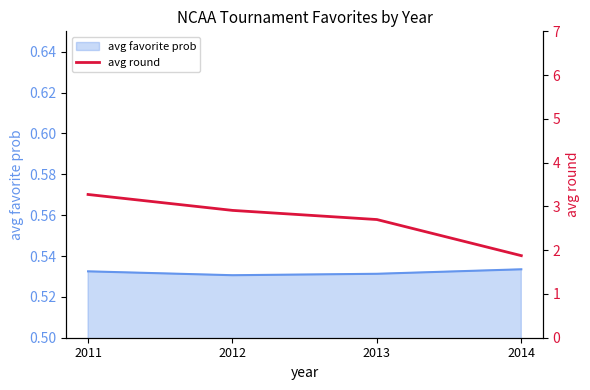

The chart shows a value of 1.6 at 2012. True or false?

False